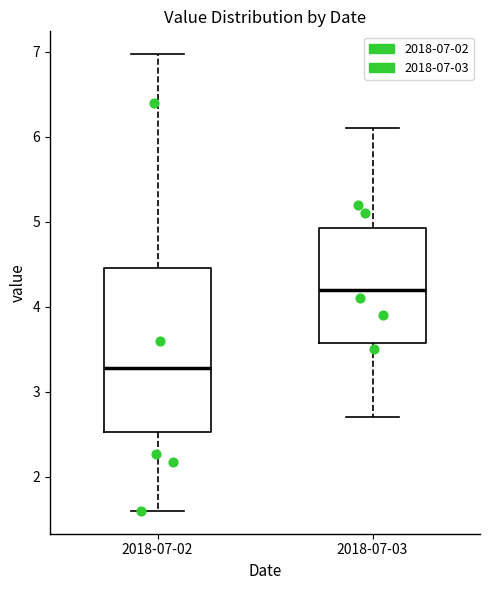

Reading left to right, transcribe this box plot: for each box, give where its median line is, the range the box spans, and where its two whiskers end, as read against the y-axis. The values are not printed on the chart, so give them approximately, as read against the axis.

2018-07-02: median 3.3, box 2.5 to 4.5, whiskers 1.6 to 7.0
2018-07-03: median 4.2, box 3.6 to 4.9, whiskers 2.7 to 6.1